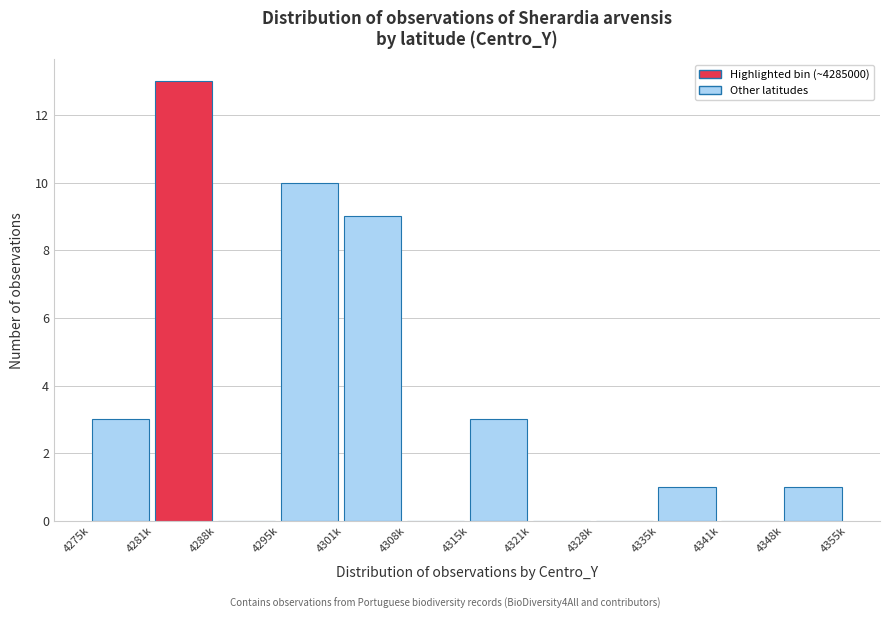

Reading right to left, what are all the values shown in this chart?

4348k=1	4341k=0	4335k=1	4328k=0	4321k=0	4315k=3	4308k=0	4301k=9	4295k=10	4288k=0	4281k=13	4275k=3